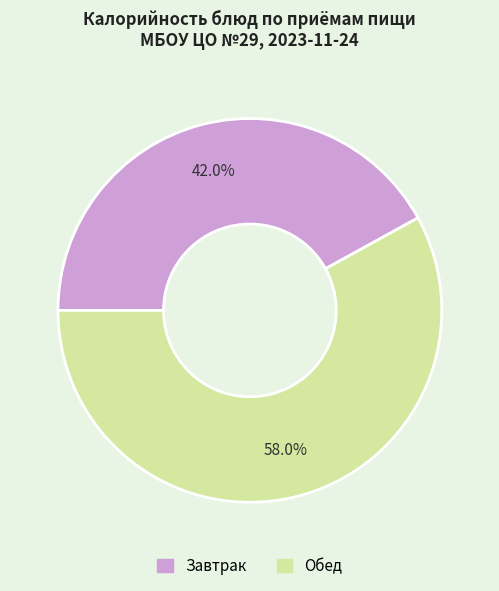

How many segments does this pie chart have?

2